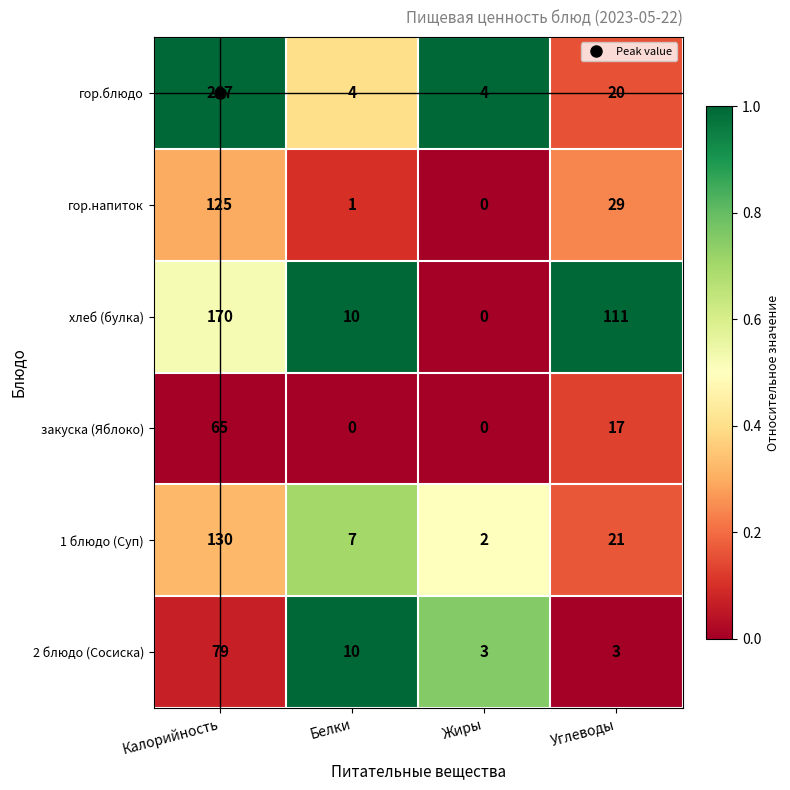

What is the spread (max minus min) of values at Жиры?

4